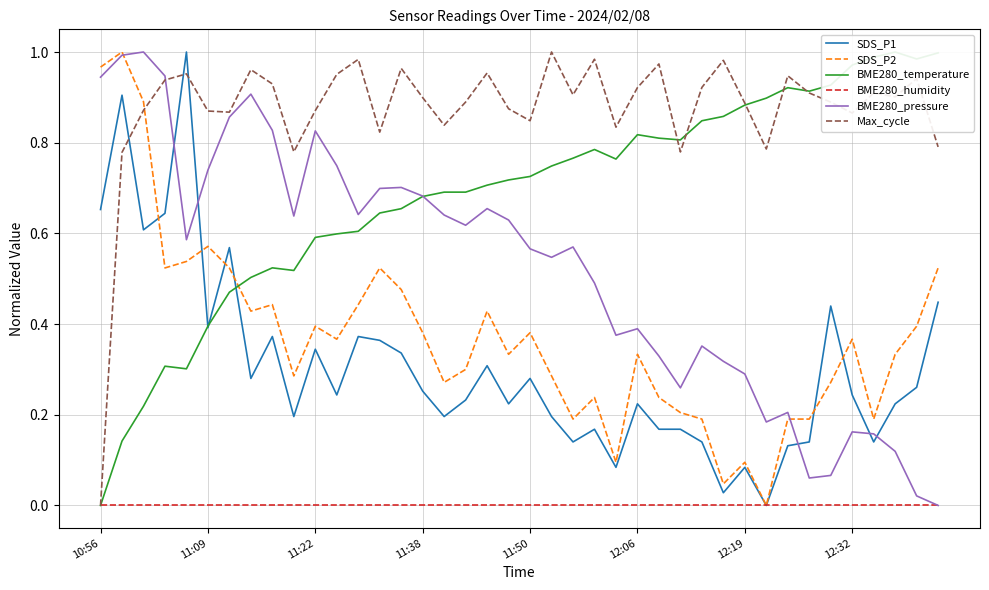

What position from the left is 22?

23